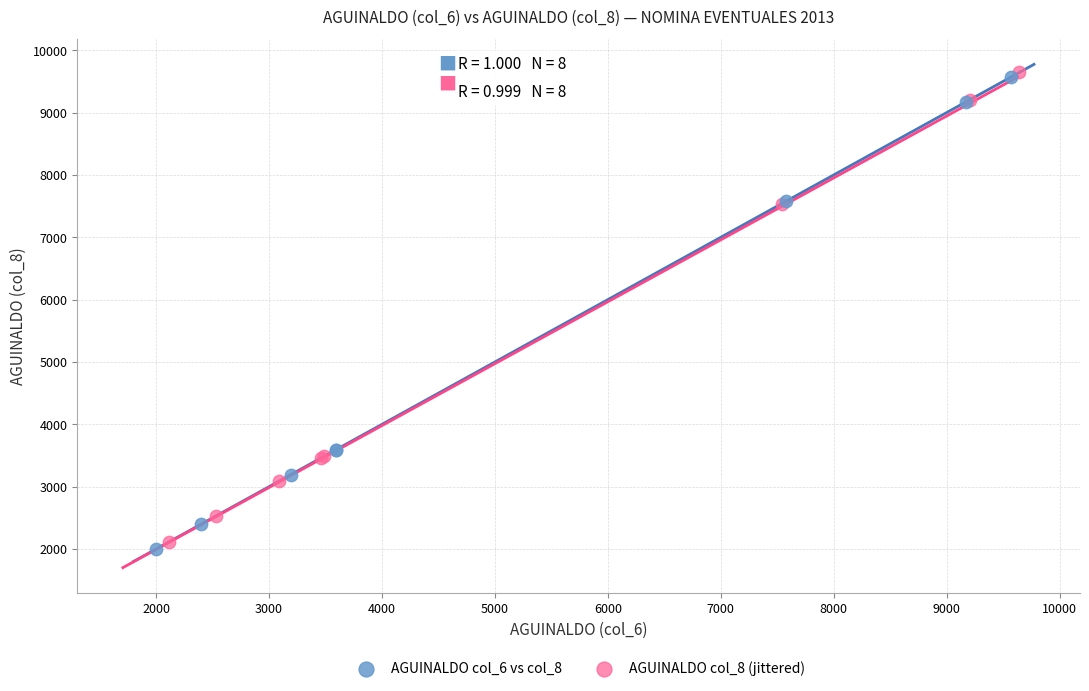

What are all the series names shown in the legend?

AGUINALDO col_6 vs col_8, AGUINALDO col_8 (jittered)